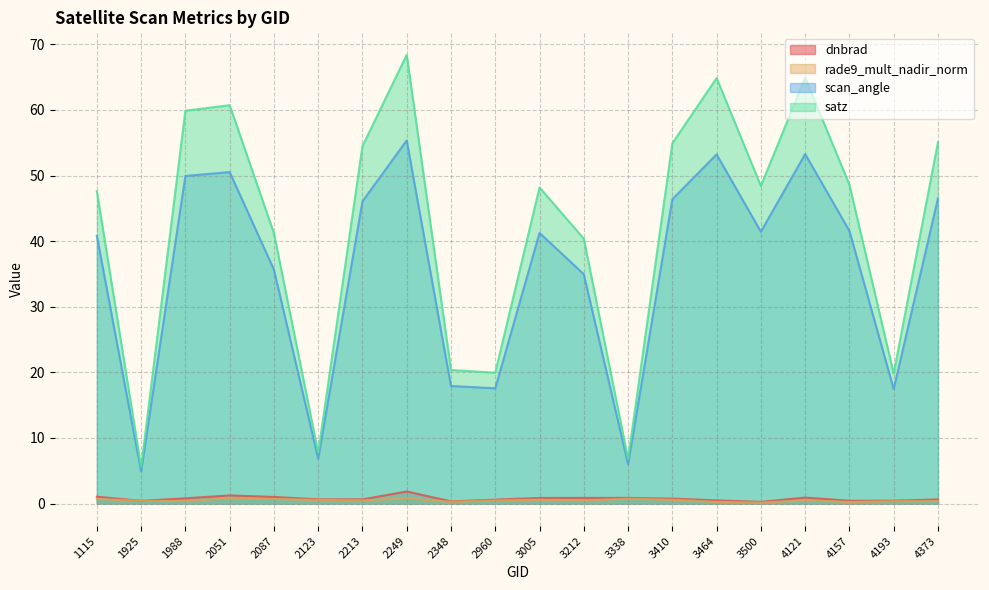

True or false: satz has a value of 54.9 at 3410.

True